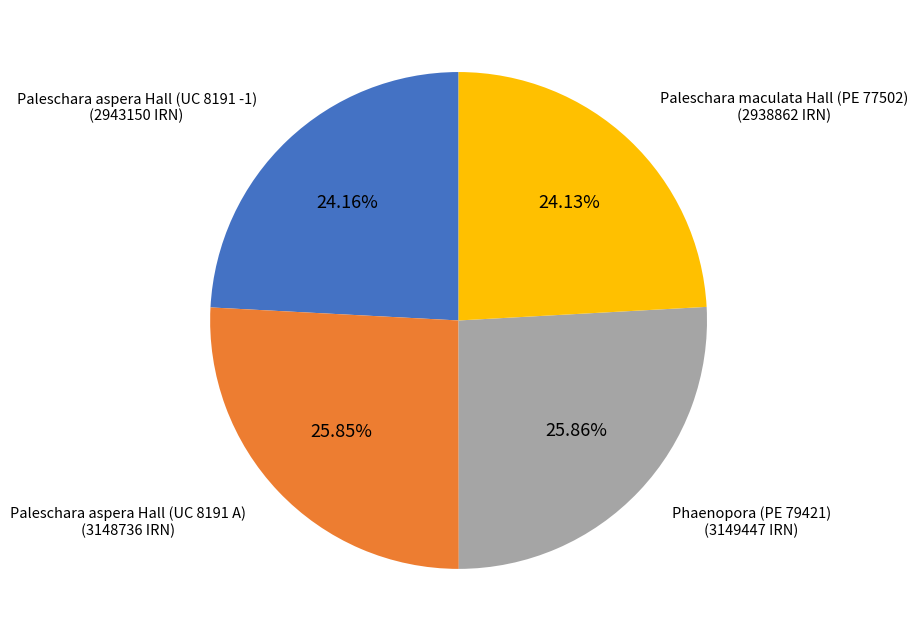

To the nearest percent, what is the difference between the largest and smallest slice percentages?

2%